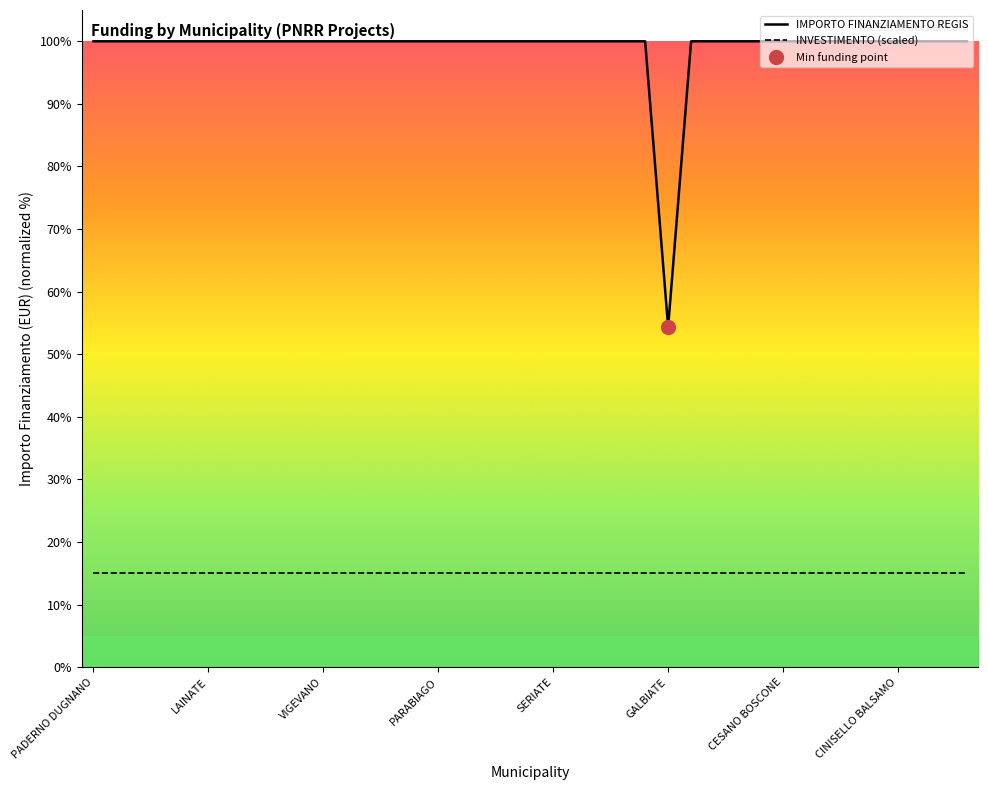

Which series has the largest range (max minus min)?

IMPORTO FINANZIAMENTO REGIS